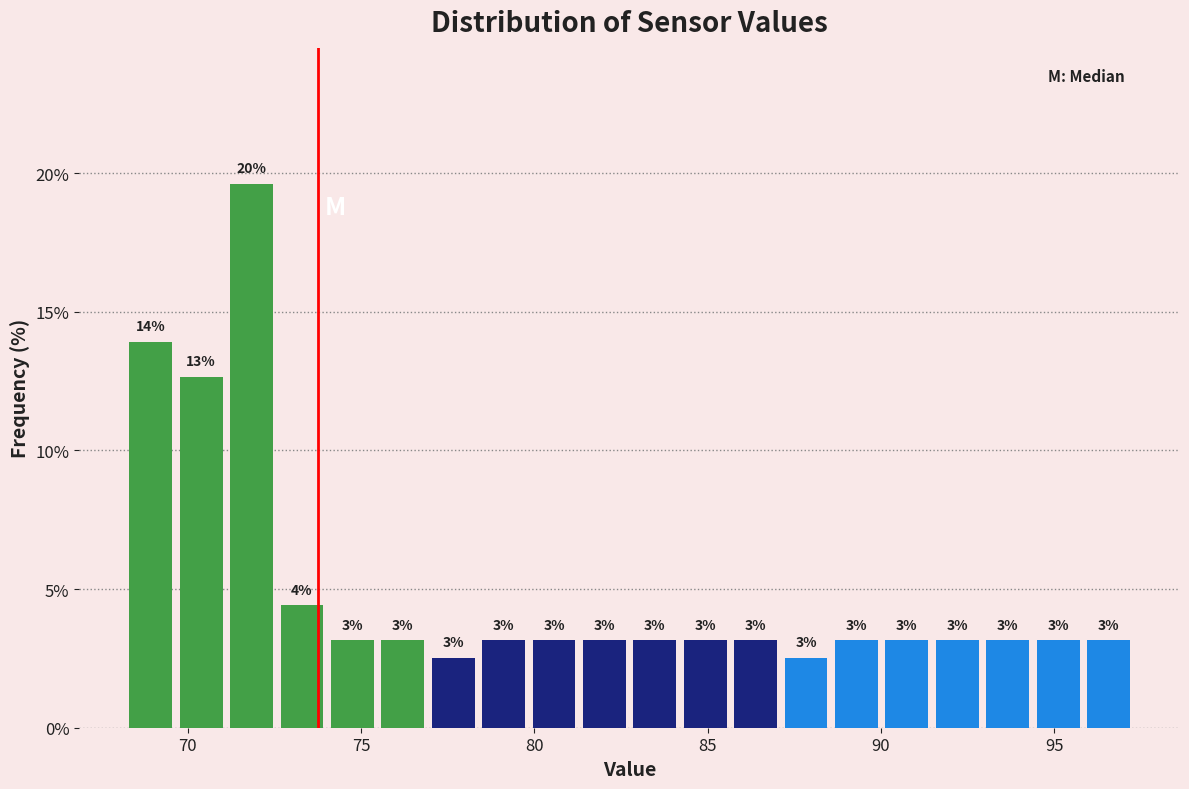

Read against the x-axis, roughly where is the centre of the tallest bar?

72.0